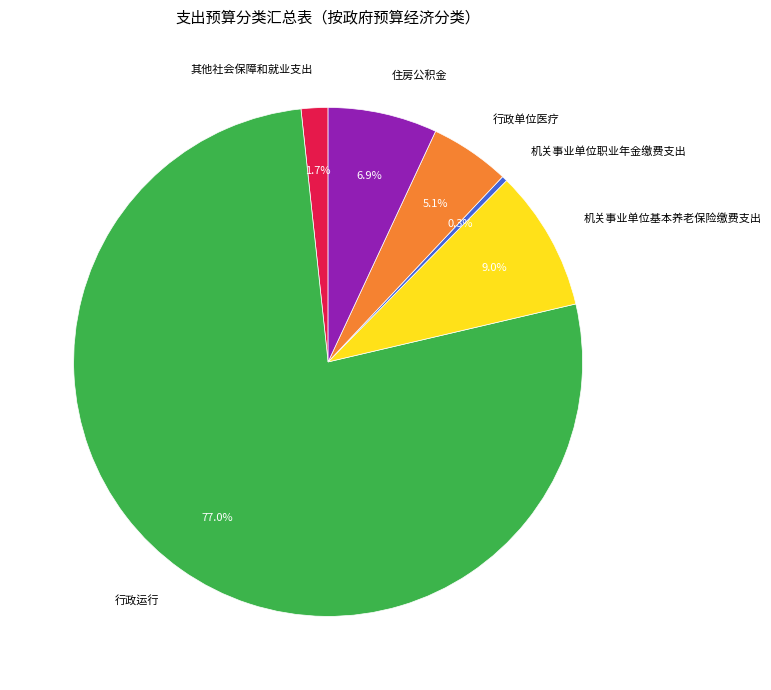

To the nearest percent, what is the difference between the largest and smallest slice percentages?

77%